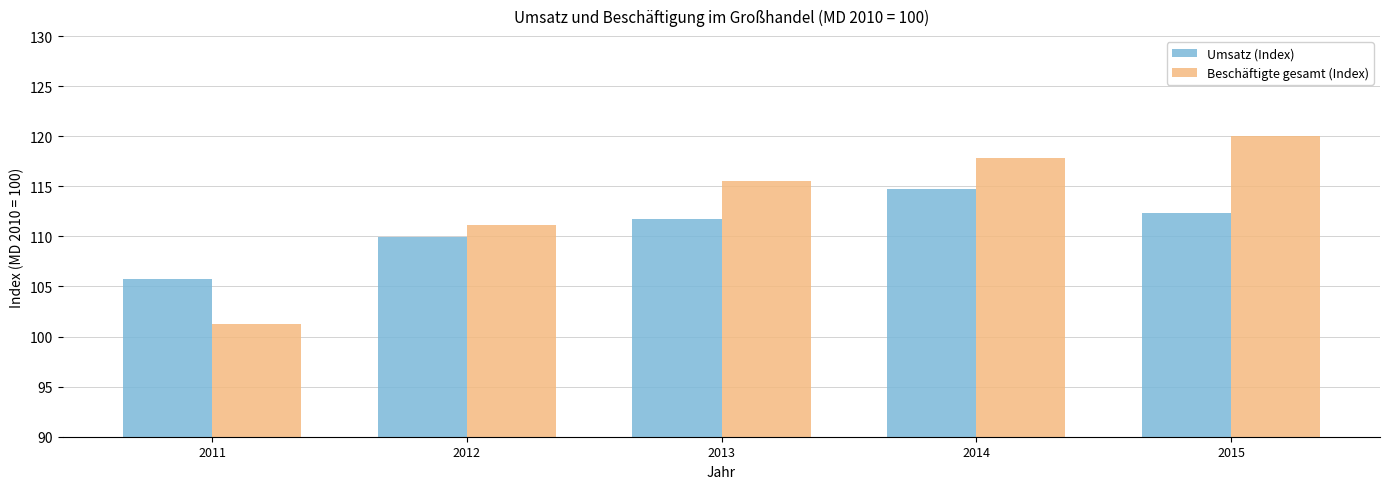

What is the spread (max minus min) of values at 2011?

4.4